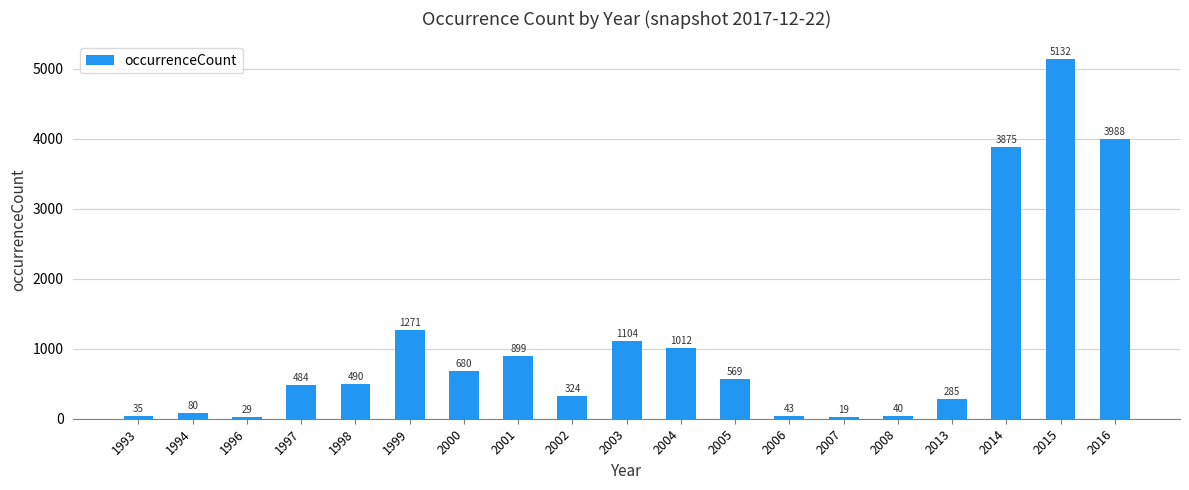

List the labels in order of value, largest first.

2015, 2016, 2014, 1999, 2003, 2004, 2001, 2000, 2005, 1998, 1997, 2002, 2013, 1994, 2006, 2008, 1993, 1996, 2007